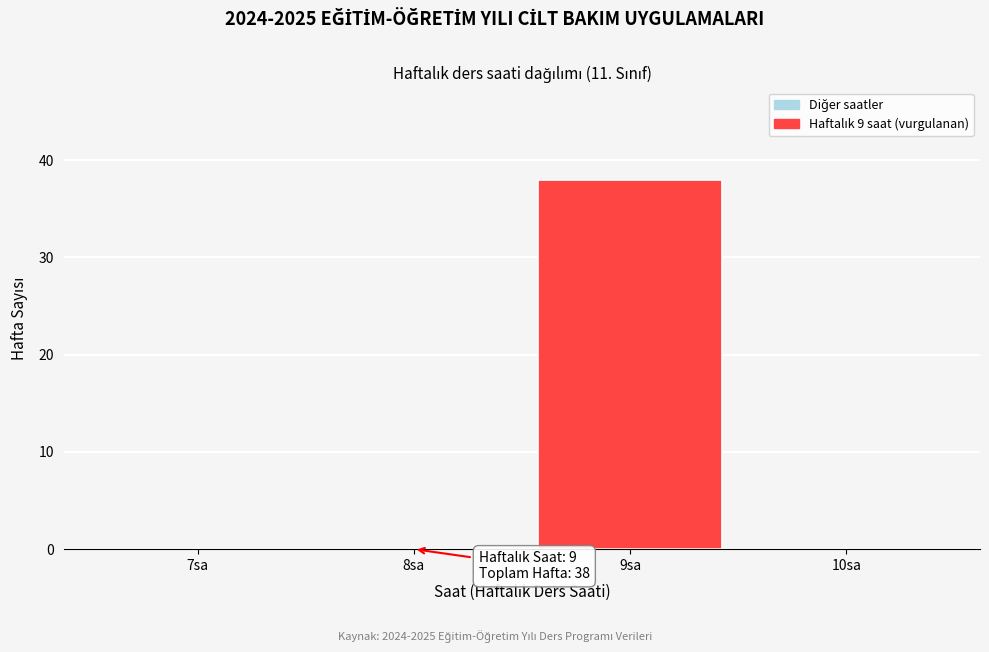

Reading left to right, transcribe all the data shown in this chart.

7sa=0	8sa=0	9sa=38	10sa=0